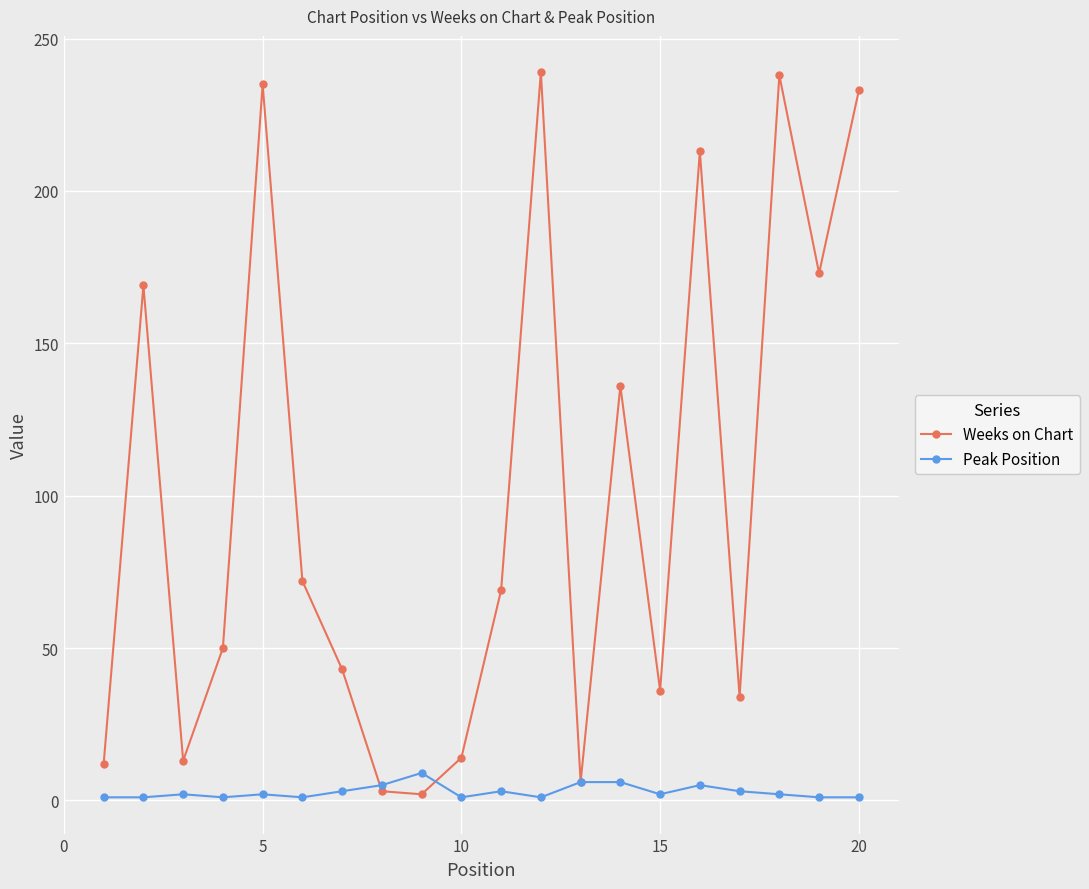

Count the number of categories in the chart.

20